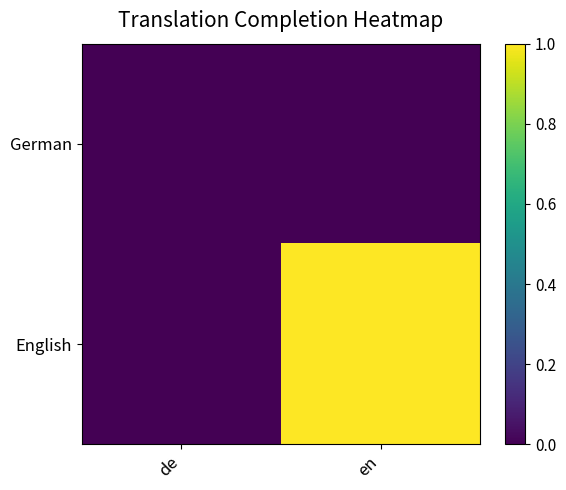

Reading left to right, extract all data points from this chart.

German: de=0	en=0
English: de=0	en=1